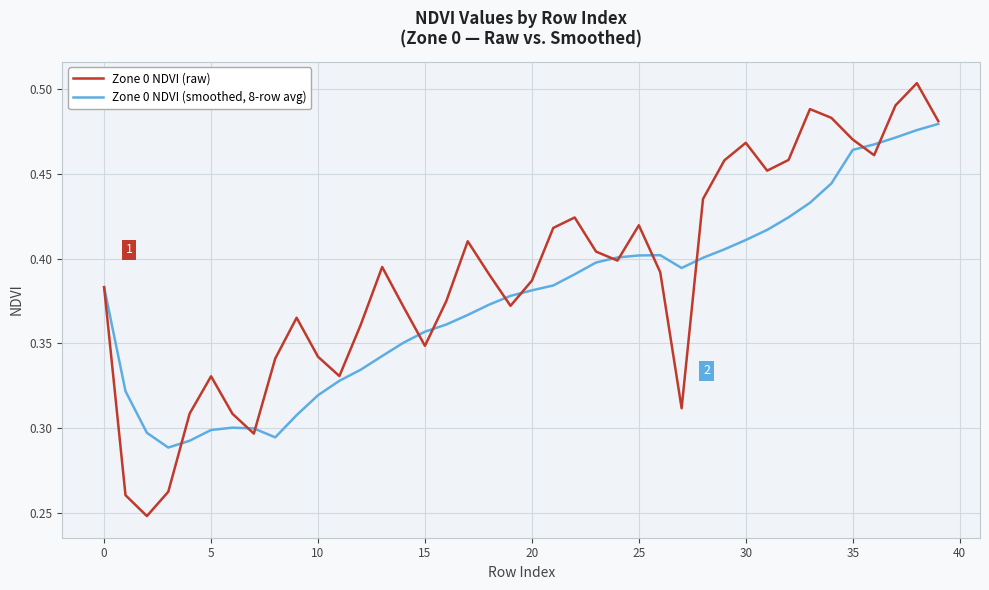

How many Zone 0 NDVI (raw) values are between 0 and 1?

40